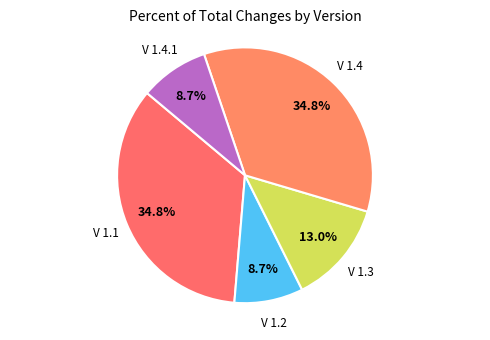

Count the number of slices in the pie.

5